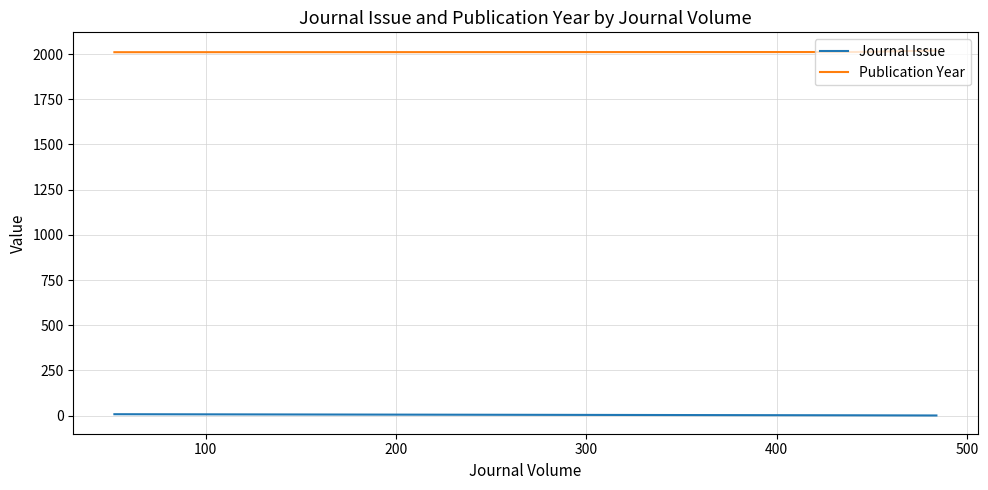

What is the minimum value shown in the chart?

1